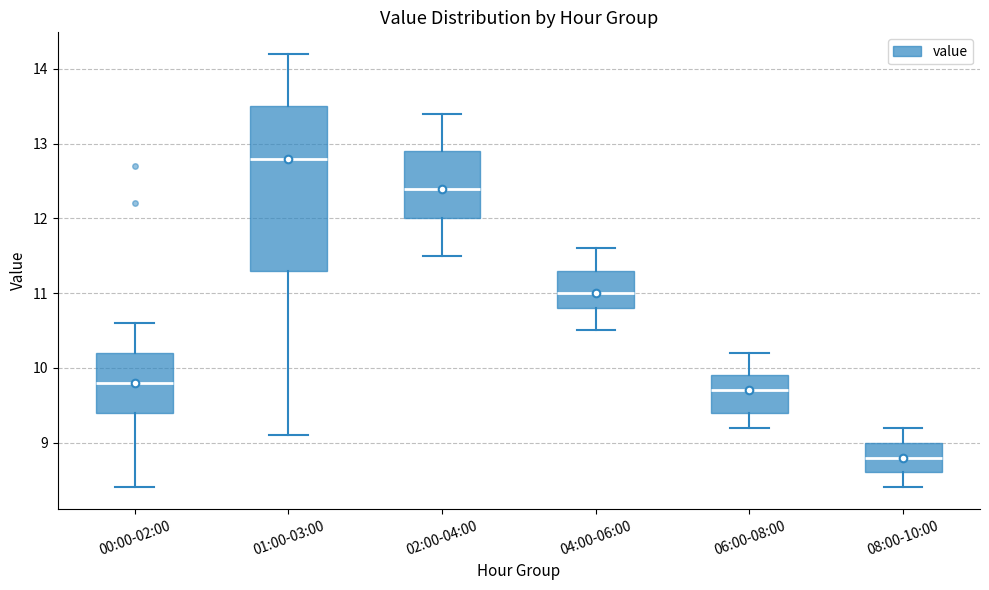

Reading left to right, transcribe this box plot: for each box, give where its median line is, the range the box spans, and where its two whiskers end, as read against the y-axis. The values are not printed on the chart, so give them approximately, as read against the axis.

00:00-02:00: median 9.8, box 9.4 to 10.2, whiskers 8.4 to 10.6
01:00-03:00: median 12.8, box 11.3 to 13.5, whiskers 9.1 to 14.2
02:00-04:00: median 12.4, box 12.0 to 12.9, whiskers 11.5 to 13.4
04:00-06:00: median 11.0, box 10.8 to 11.3, whiskers 10.5 to 11.6
06:00-08:00: median 9.7, box 9.4 to 9.9, whiskers 9.2 to 10.2
08:00-10:00: median 8.8, box 8.6 to 9.0, whiskers 8.4 to 9.2